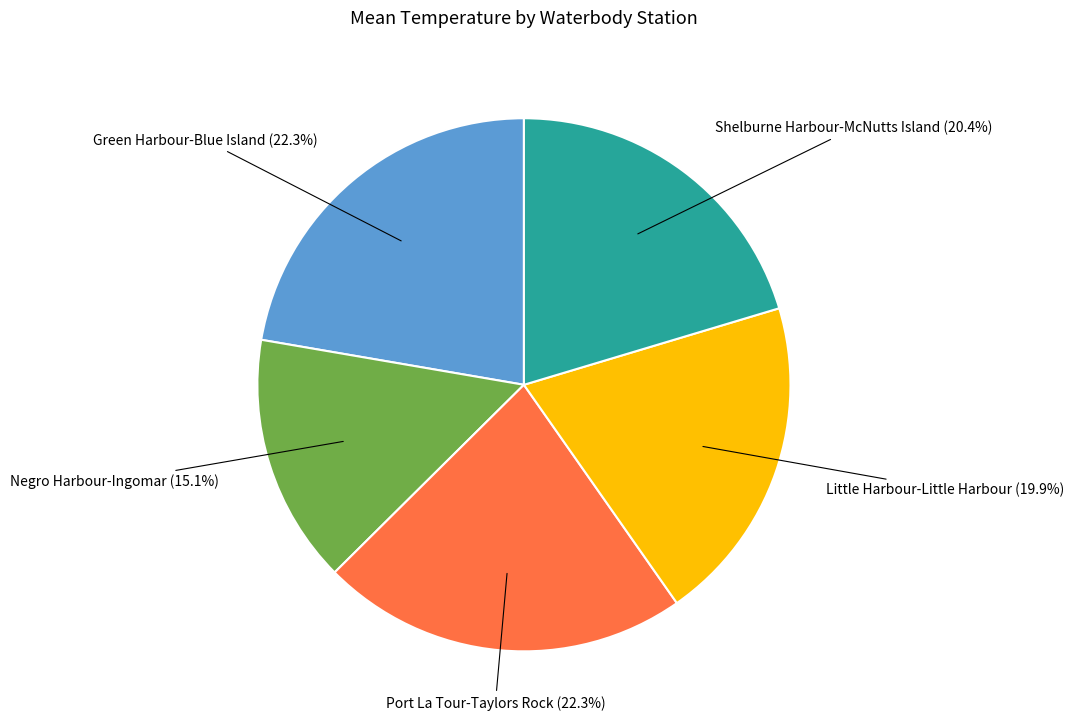

Is there any slice that represents more than half of the pie?

No